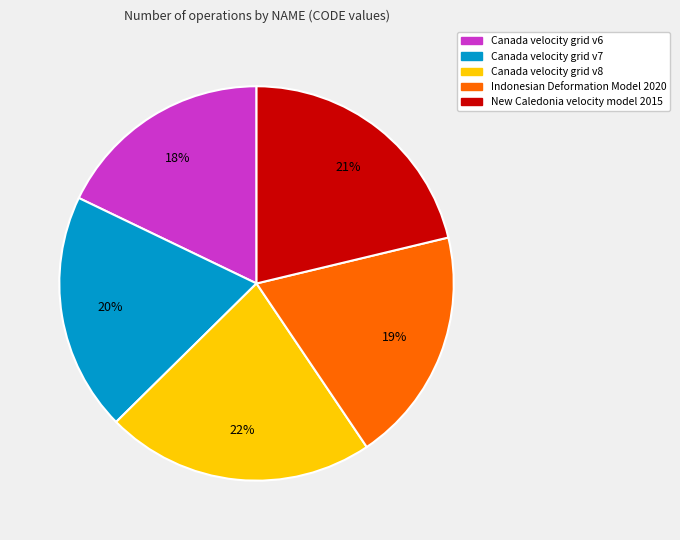

To the nearest percent, what is the average slice percentage?

20%